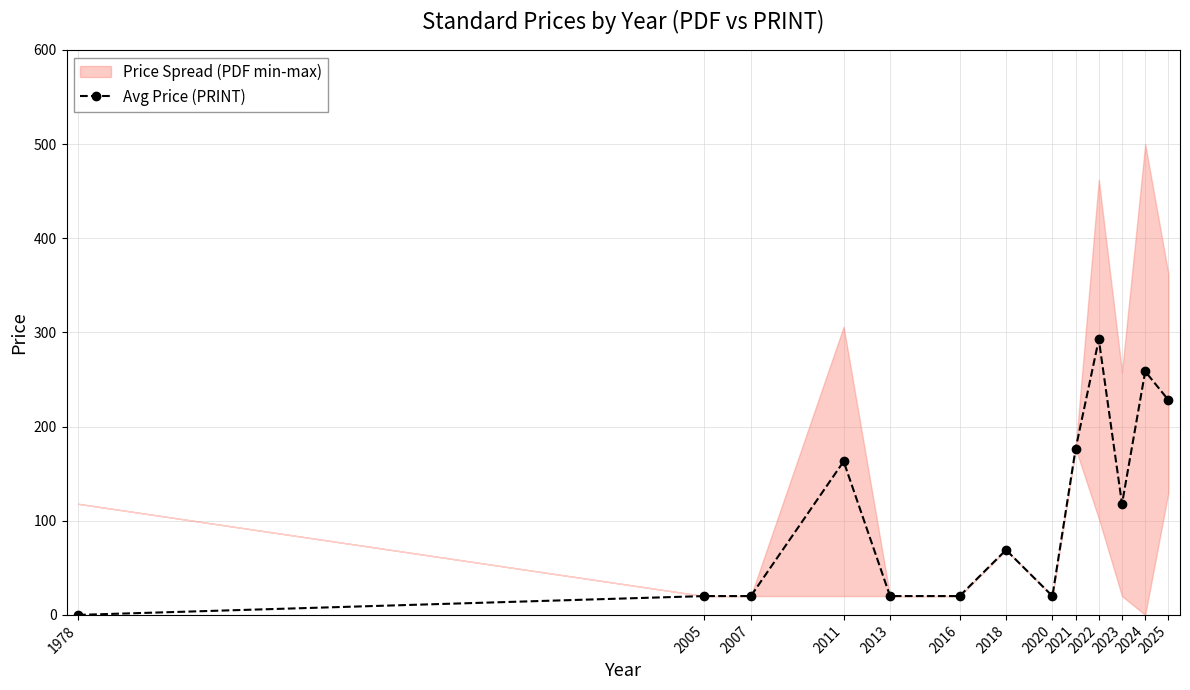

What value does the data have at 2021?

176.4